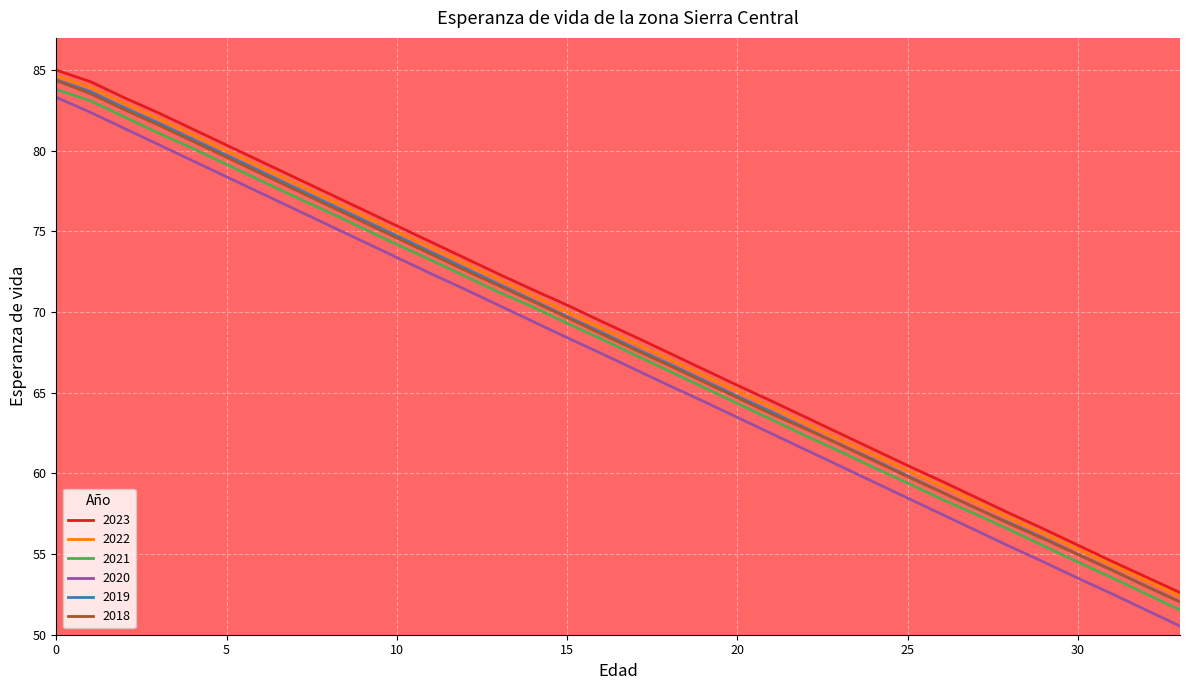

How many values in the 2022 series exceed 69?

17